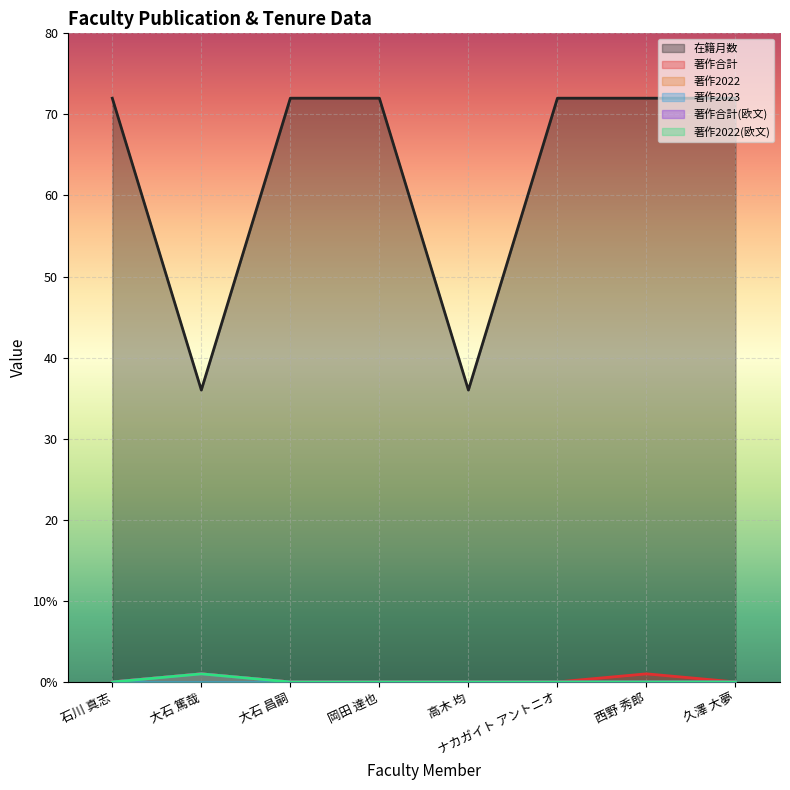

What is the sum of all 著作合計 values?

2